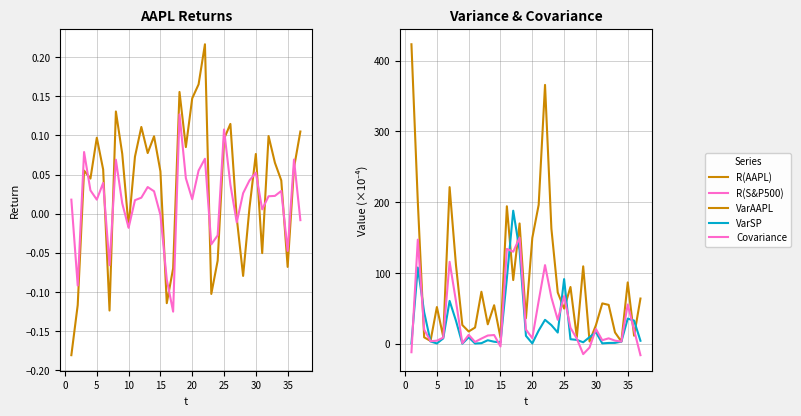

Is it true that R(AAPL) equals 0.0 at 31?

False